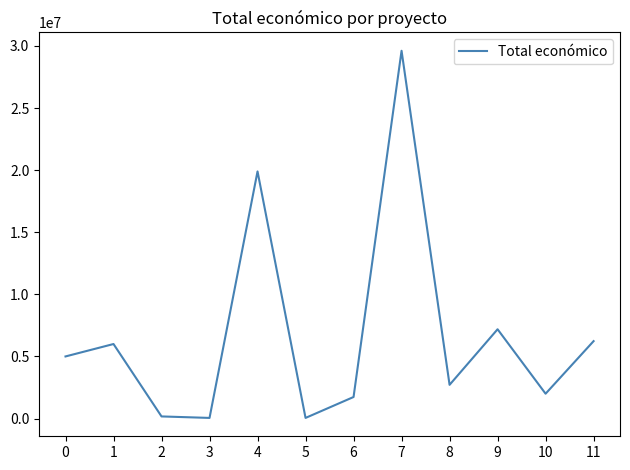

How many interior local peaks (higher than both neighbors) does the data have?

4